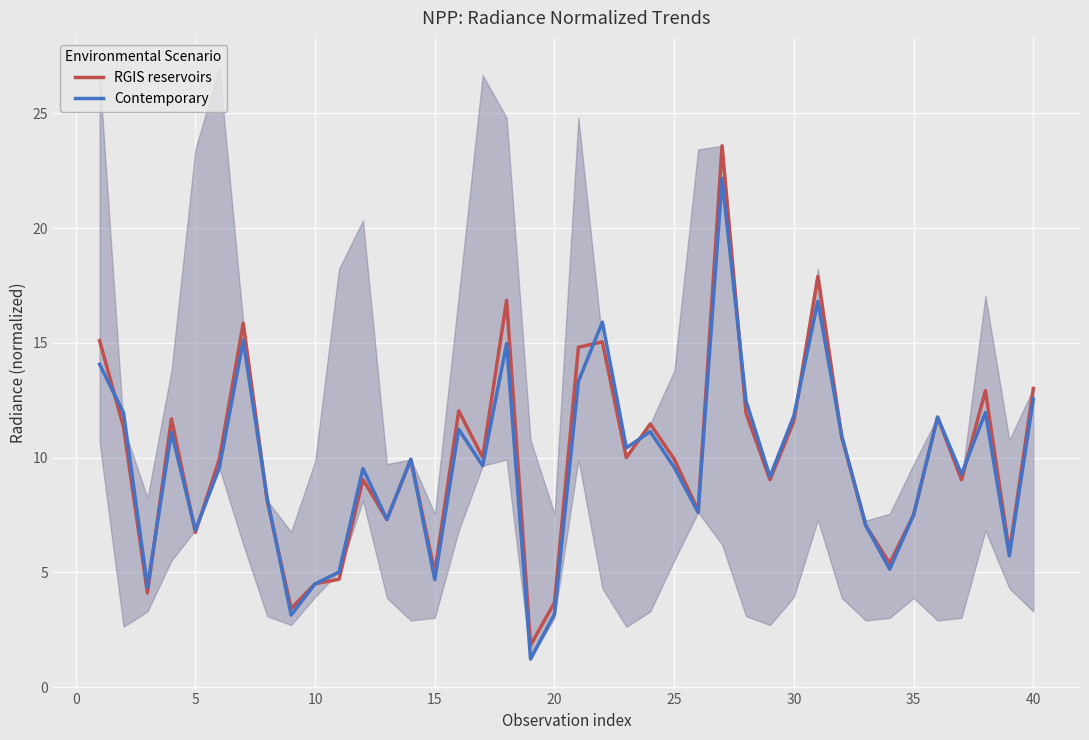

How many data points in Contemporary are above 9?

25